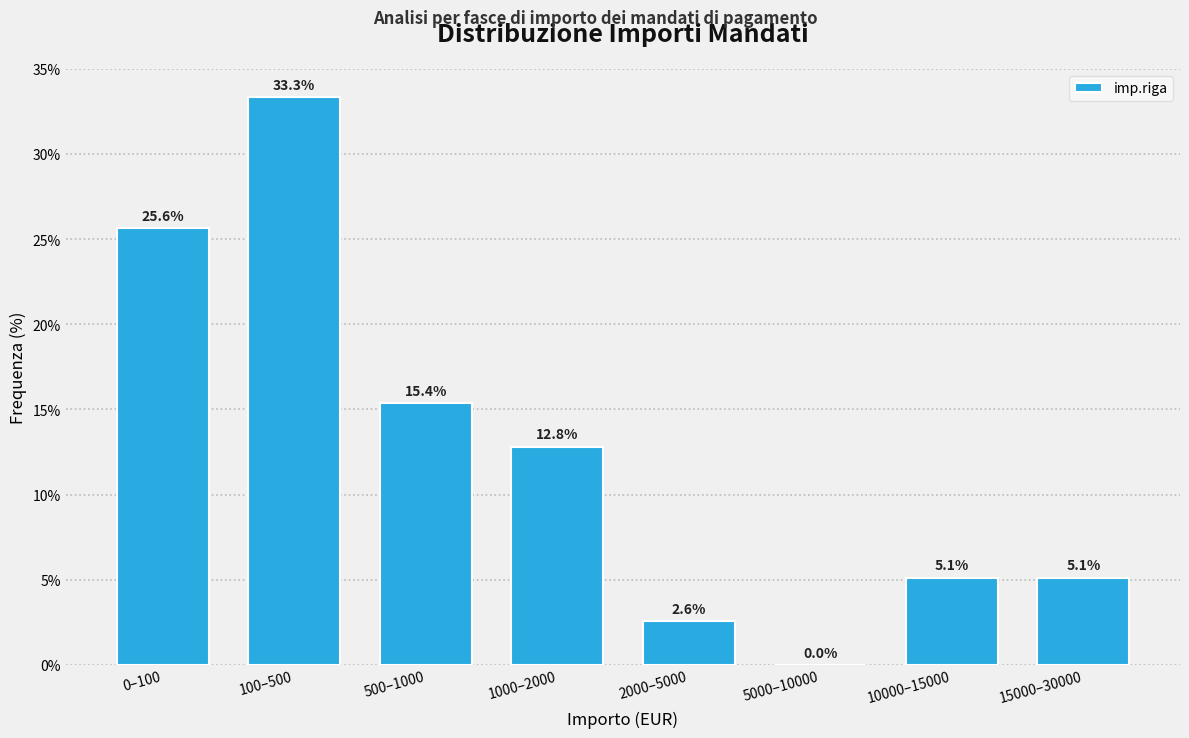

Reading left to right, extract all data points from this chart.

0–100=25.6	100–500=33.3	500–1000=15.4	1000–2000=12.8	2000–5000=2.6	5000–10000=0.0	10000–15000=5.1	15000–30000=5.1